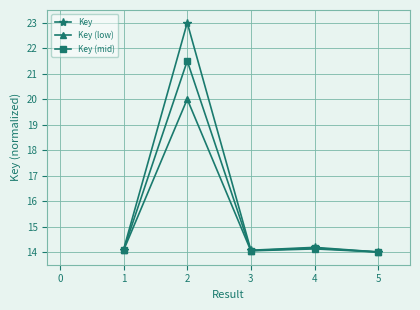

At which category does the chart reach its peak across all series?

2